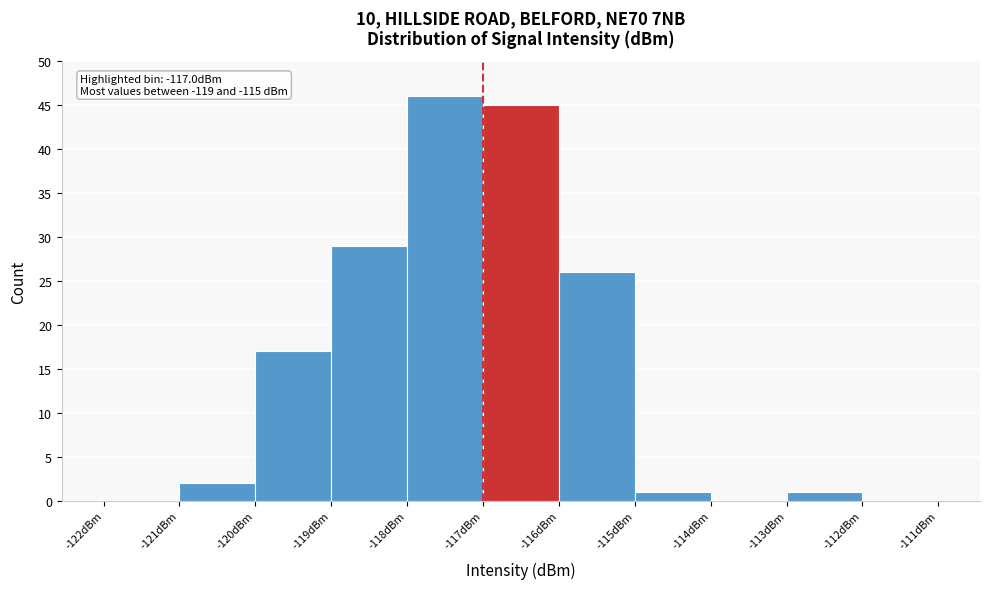

Over which range of the x-axis is the bar tallest?

-118 to -117